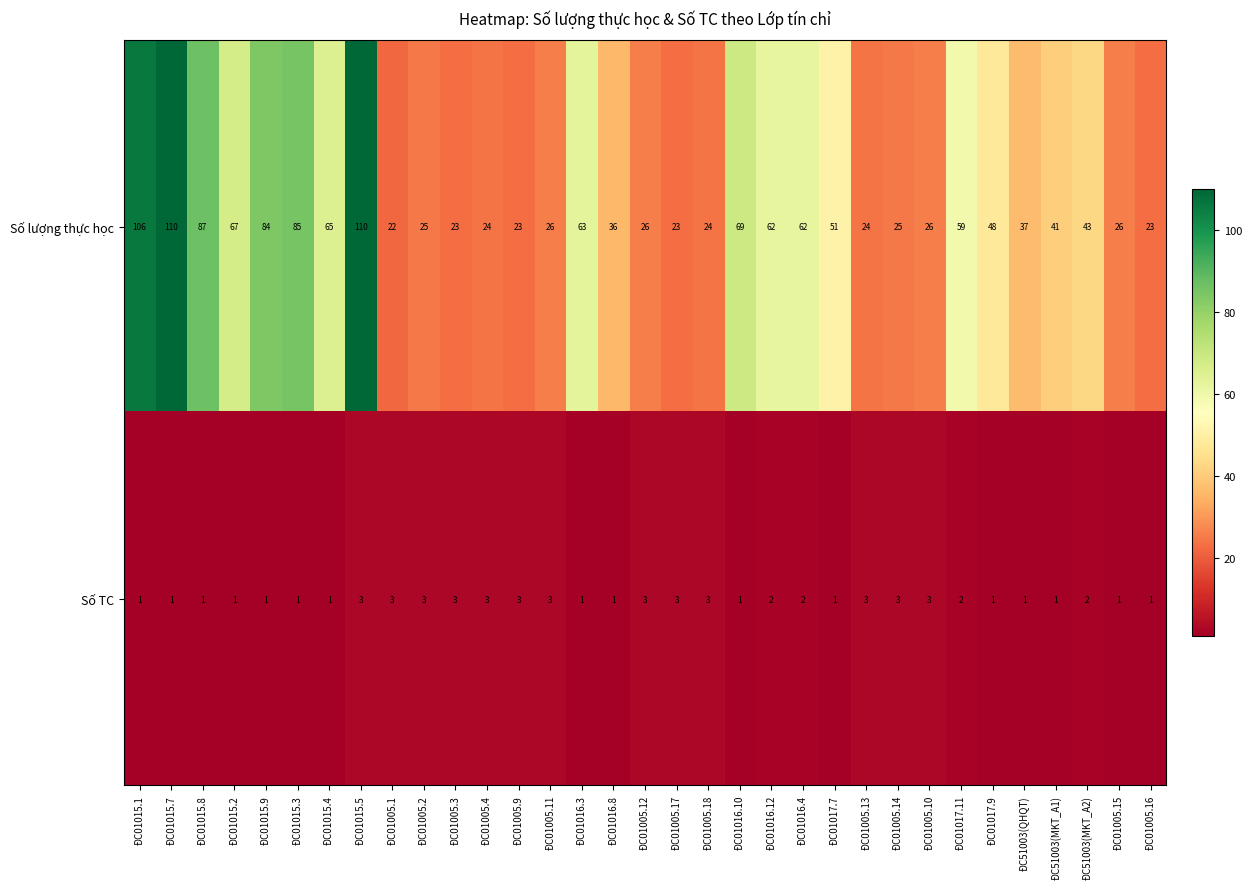

What is the smallest value displayed?

1